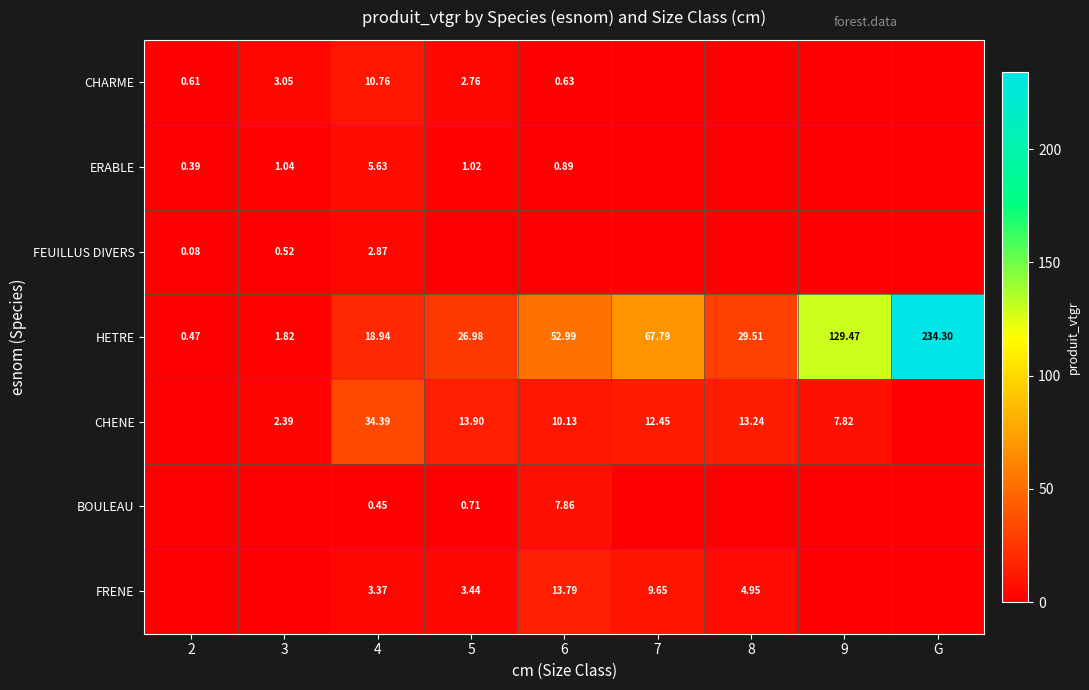

Is the value of BOULEAU at 4 greater than the value of HETRE at 7?

No